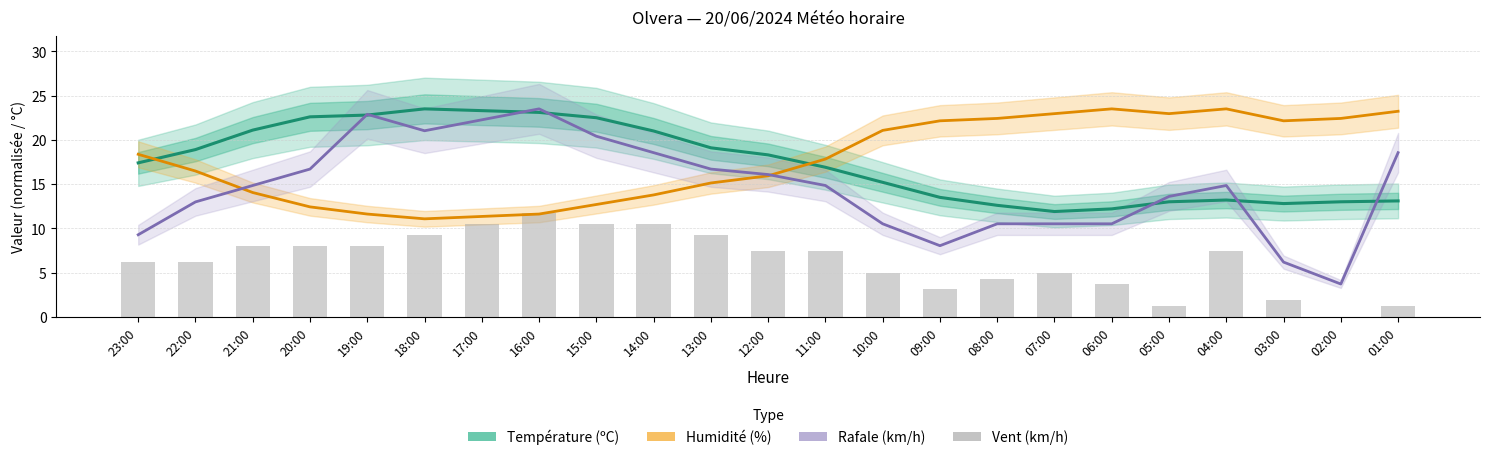

What is the spread (max minus min) of values at 14:00?

10.5